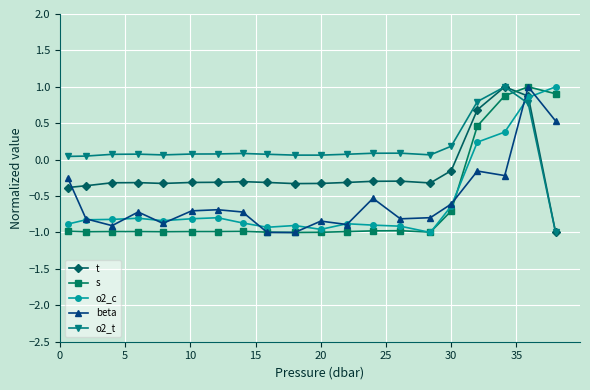

What is the sum of all o2_t values?

2.8